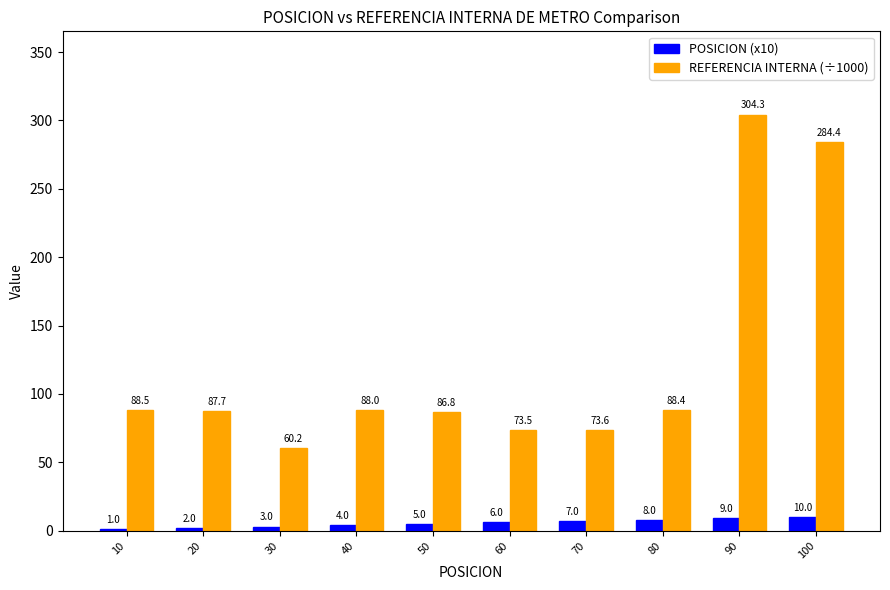

Are the bars horizontal?

No